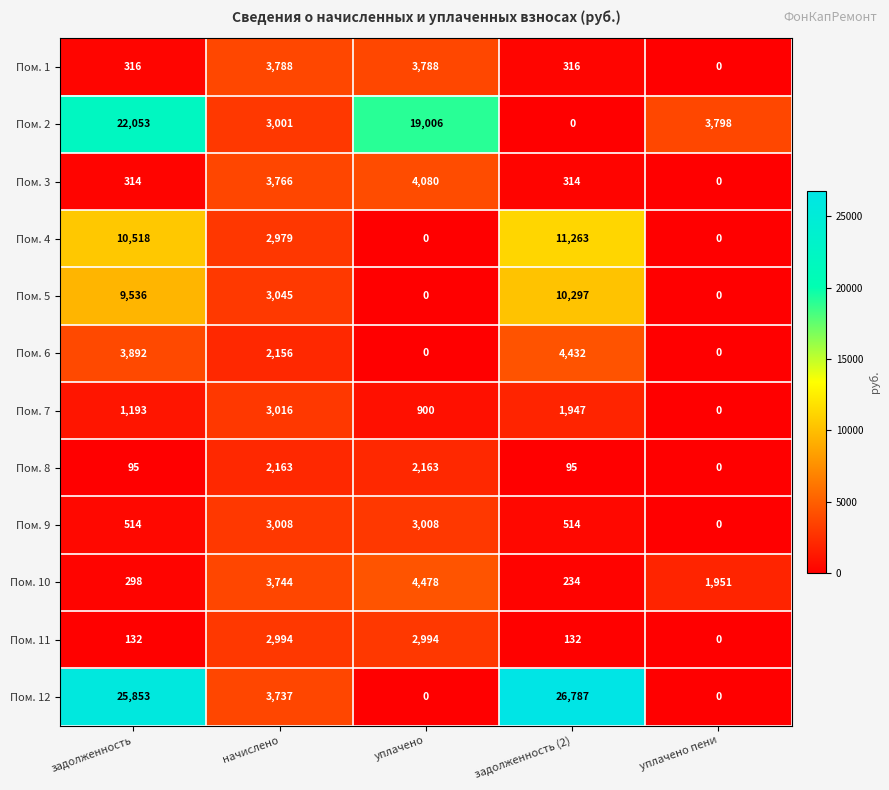

The value of Пом. 10 at уплачено is 1847. True or false?

False